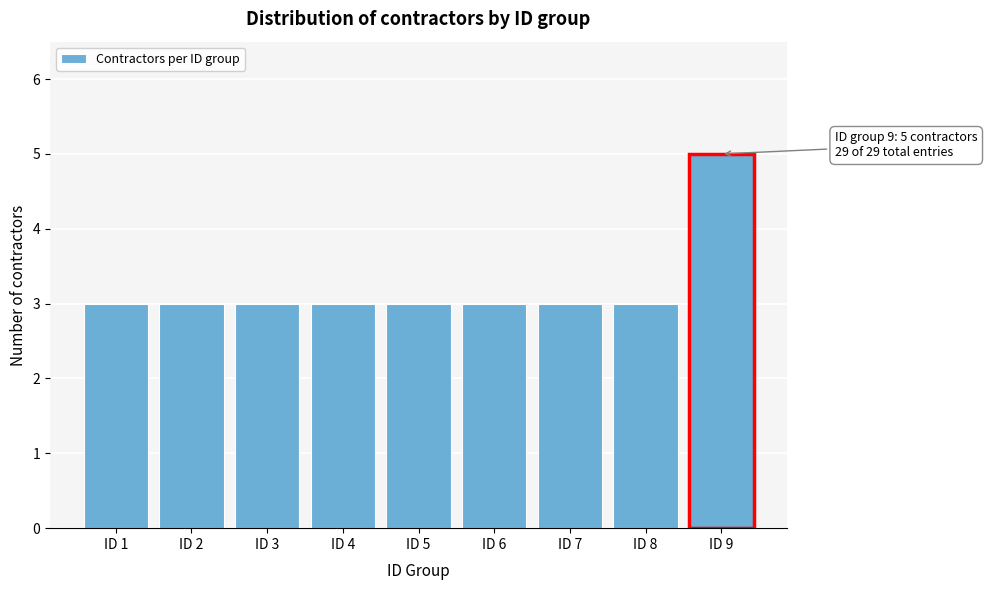

Reading left to right, list all the values displayed in this chart.

3	3	3	3	3	3	3	3	5